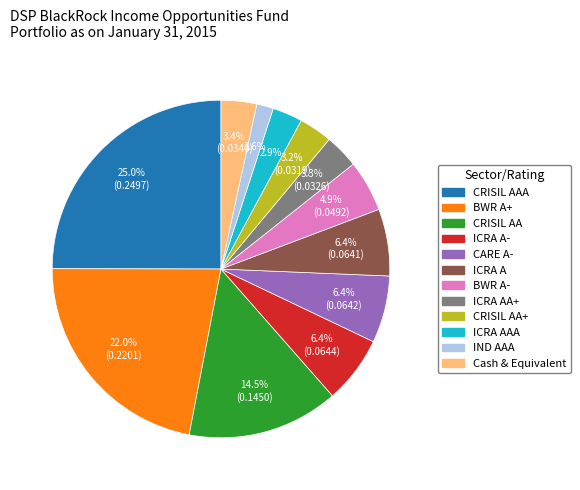

Is there a majority slice in this chart?

No